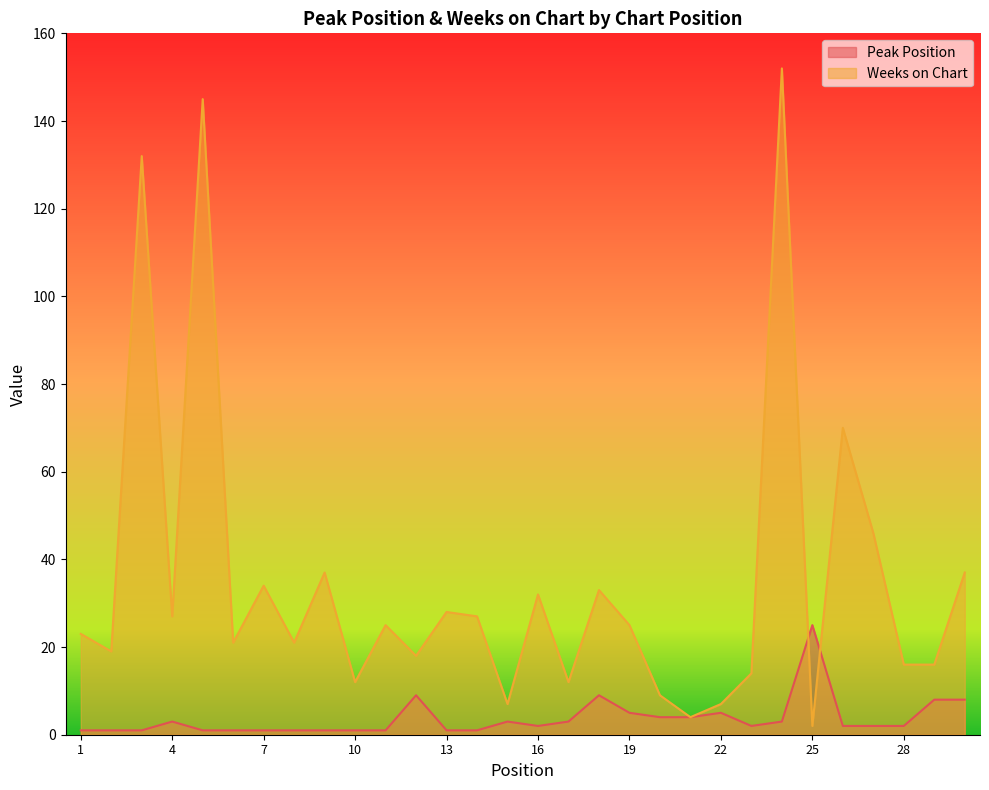

What is the spread (max minus min) of values at 9?

36